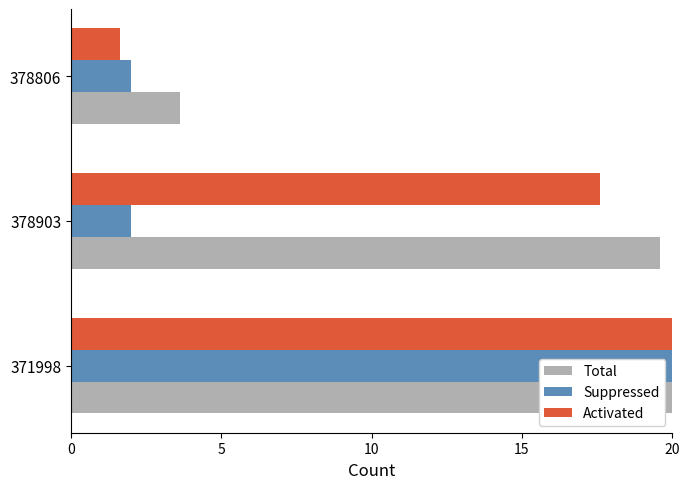

List the series in order of their peak value, lowest first.

Suppressed, Activated, Total